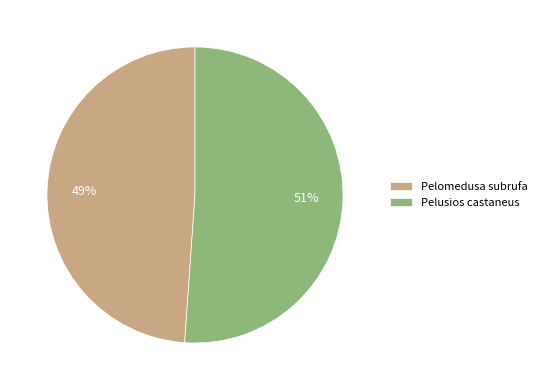

Is there any slice that represents more than half of the pie?

Yes